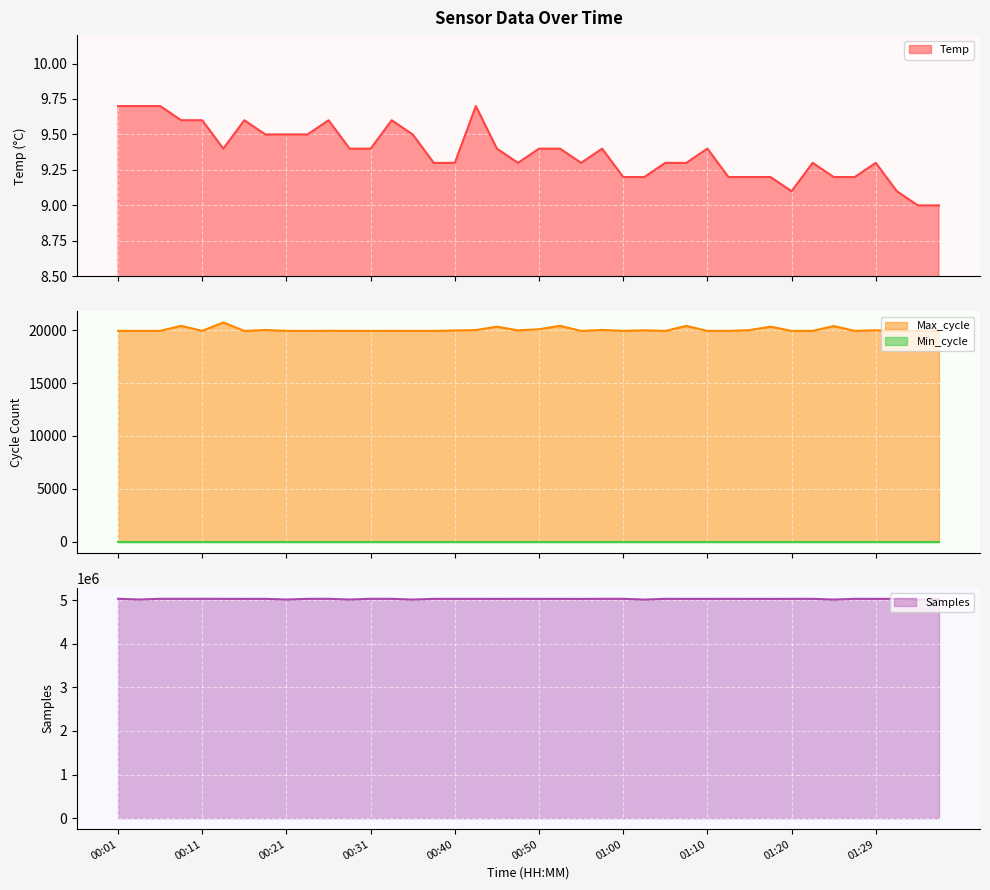

What is the label of the 23rd point from the left?

00:55